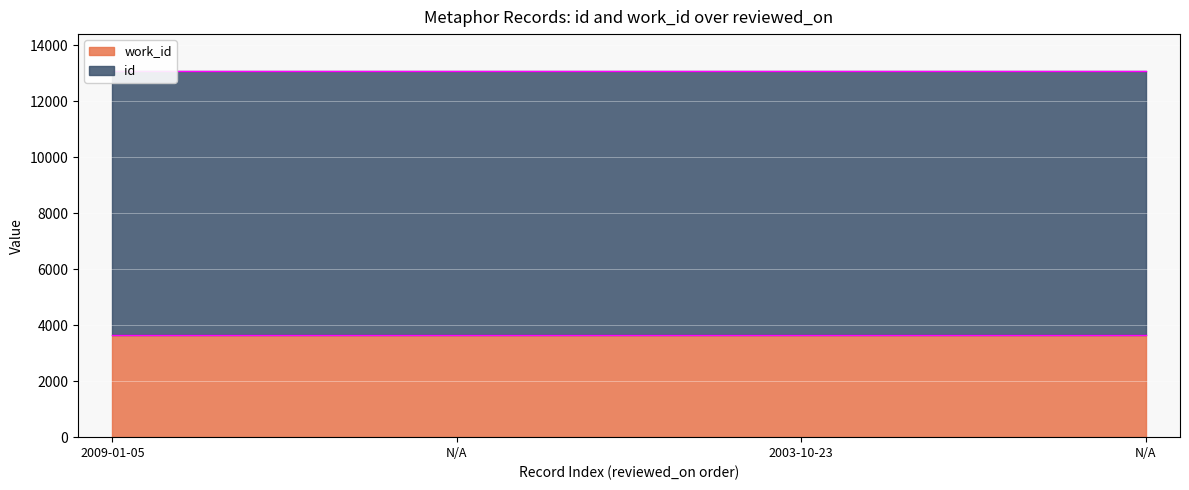

Where is the data nearest to the value 13080?

N/A